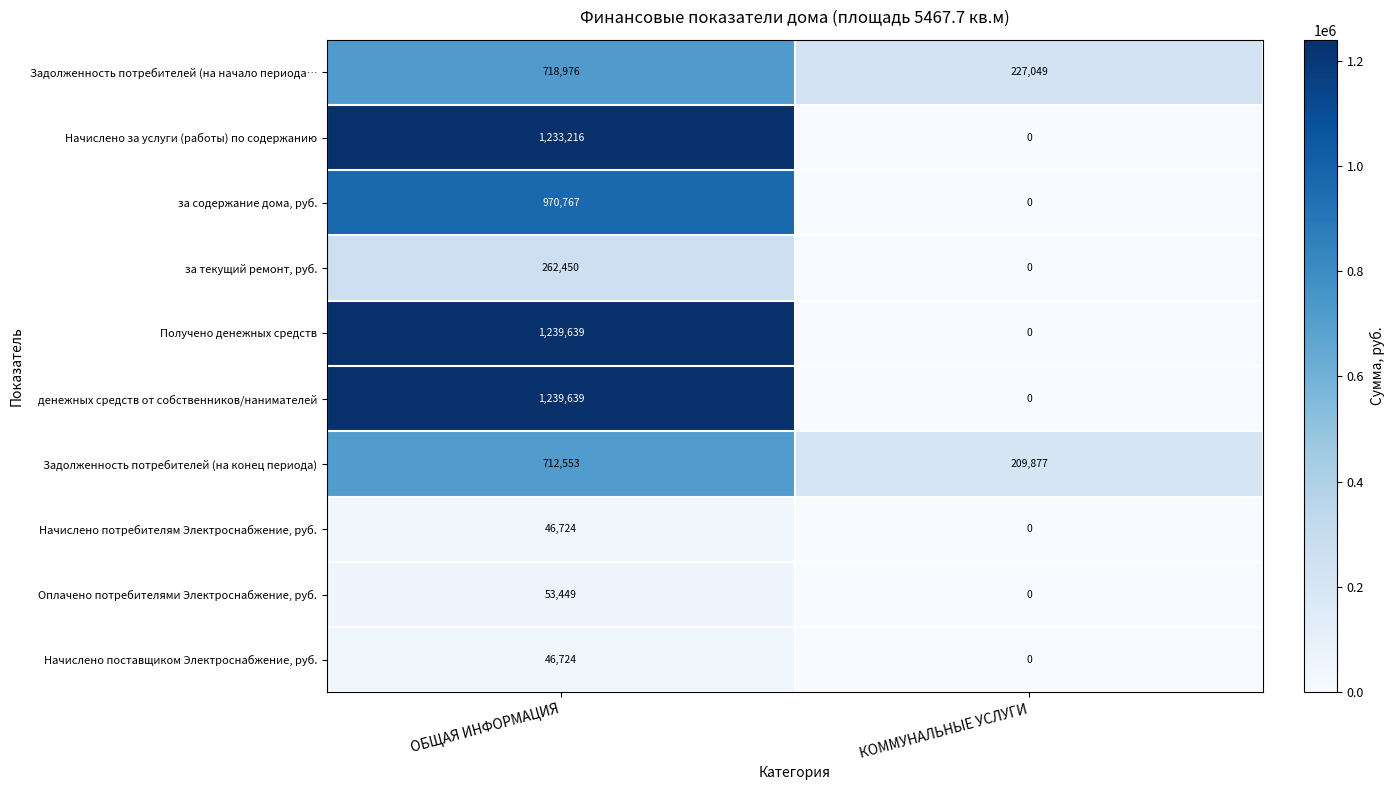

Reading left to right, transcribe all the data shown in this chart.

Задолженность потребителей (на начало периода…: 718976	227049
Начислено за услуги (работы) по содержанию: 1233216	0
за содержание дома, руб.: 970767	0
за текущий ремонт, руб.: 262450	0
Получено денежных средств: 1239639	0
денежных средств от собственников/нанимателей: 1239639	0
Задолженность потребителей (на конец периода): 712553	209877
Начислено потребителям Электроснабжение, руб.: 46724	0
Оплачено потребителями Электроснабжение, руб.: 53449	0
Начислено поставщиком Электроснабжение, руб.: 46724	0